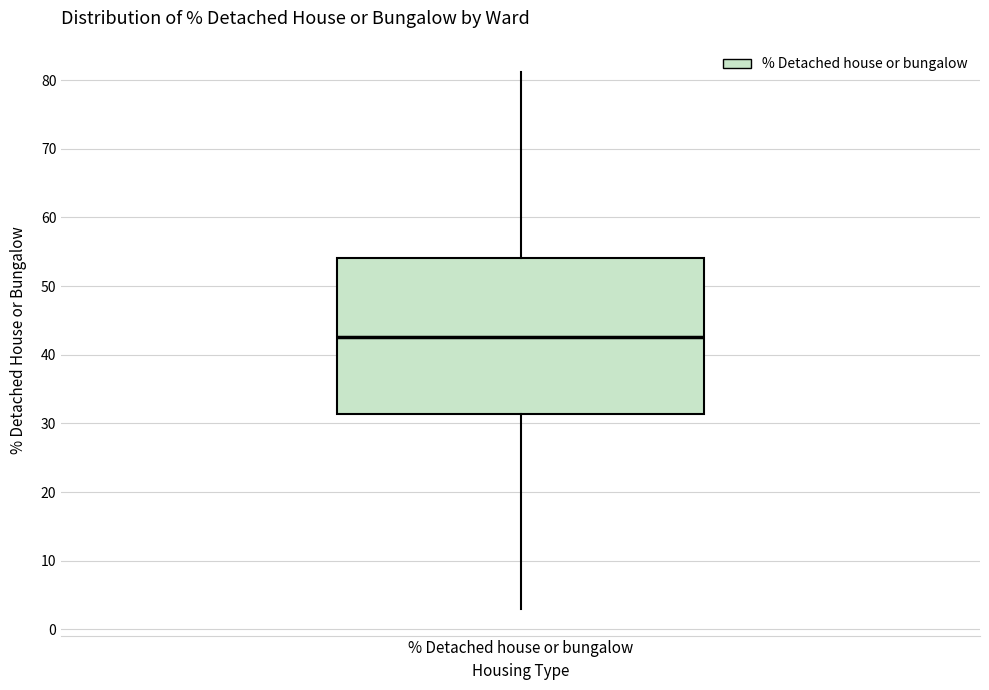

Read this box plot against the y-axis: the position of the median line, the range covered by the box, and the ends of both whiskers. The values are not printed on the chart, so give them approximately, as read against the axis.

median 43, box 31 to 54, whiskers 3 to 81